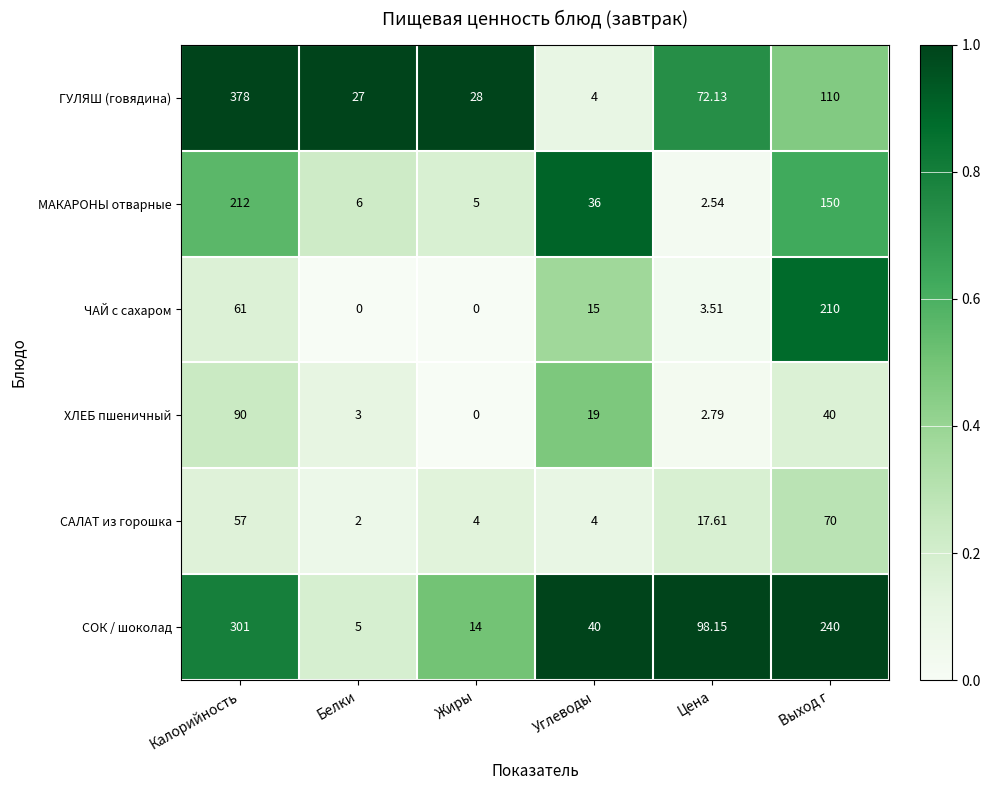

Which series has the widest spread of values?

ГУЛЯШ (говядина)